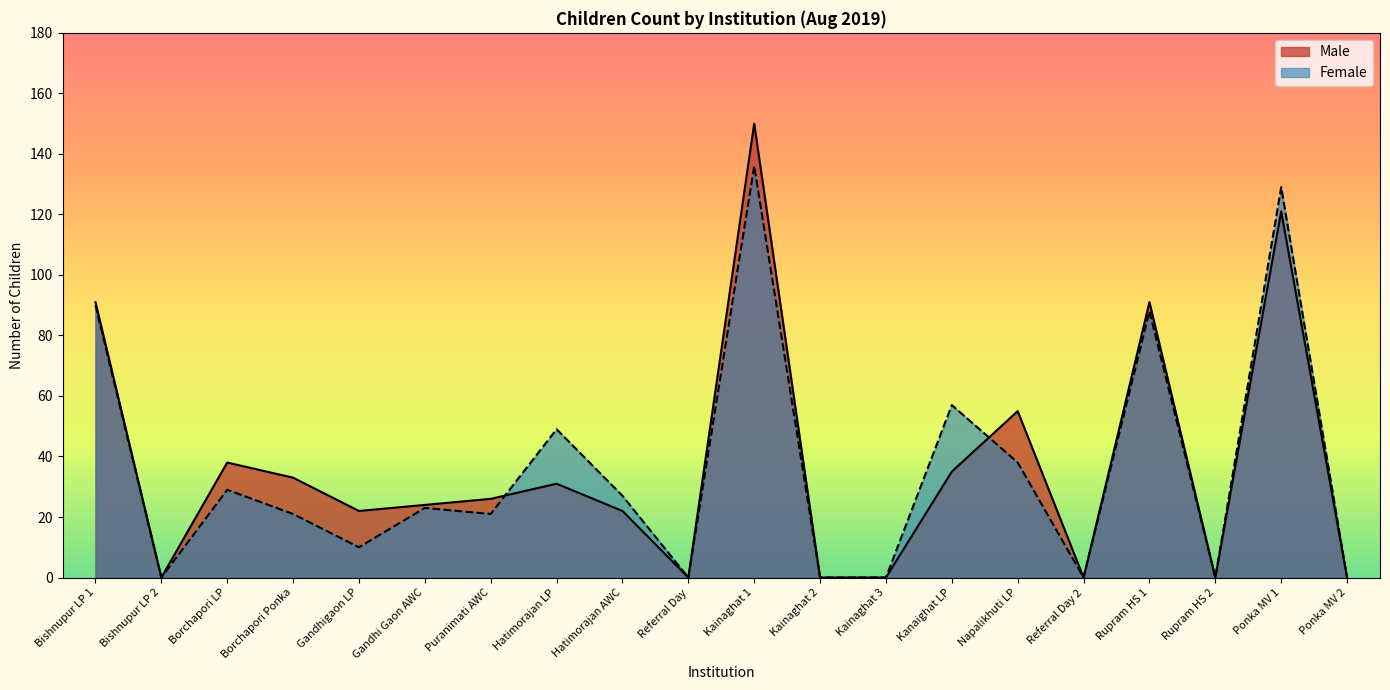

Reading left to right, list all the values displayed in this chart.

Male: Bishnupur LP 1=91	Bishnupur LP 2=0	Borchapori LP=38	Borchapori Ponka=33	Gandhigaon LP=22	Gandhi Gaon AWC=24	Puranimati AWC=26	Hatimorajan LP=31	Hatimorajan AWC=22	Referral Day=0	Kainaghat 1=150	Kainaghat 2=0	Kainaghat 3=0	Kanaighat LP=35	Napalikhuti LP=55	Referral Day 2=0	Rupram HS 1=91	Rupram HS 2=0	Ponka MV 1=121	Ponka MV 2=0
Female: Bishnupur LP 1=90	Bishnupur LP 2=0	Borchapori LP=29	Borchapori Ponka=21	Gandhigaon LP=10	Gandhi Gaon AWC=23	Puranimati AWC=21	Hatimorajan LP=49	Hatimorajan AWC=27	Referral Day=0	Kainaghat 1=136	Kainaghat 2=0	Kainaghat 3=0	Kanaighat LP=57	Napalikhuti LP=38	Referral Day 2=0	Rupram HS 1=88	Rupram HS 2=0	Ponka MV 1=129	Ponka MV 2=0